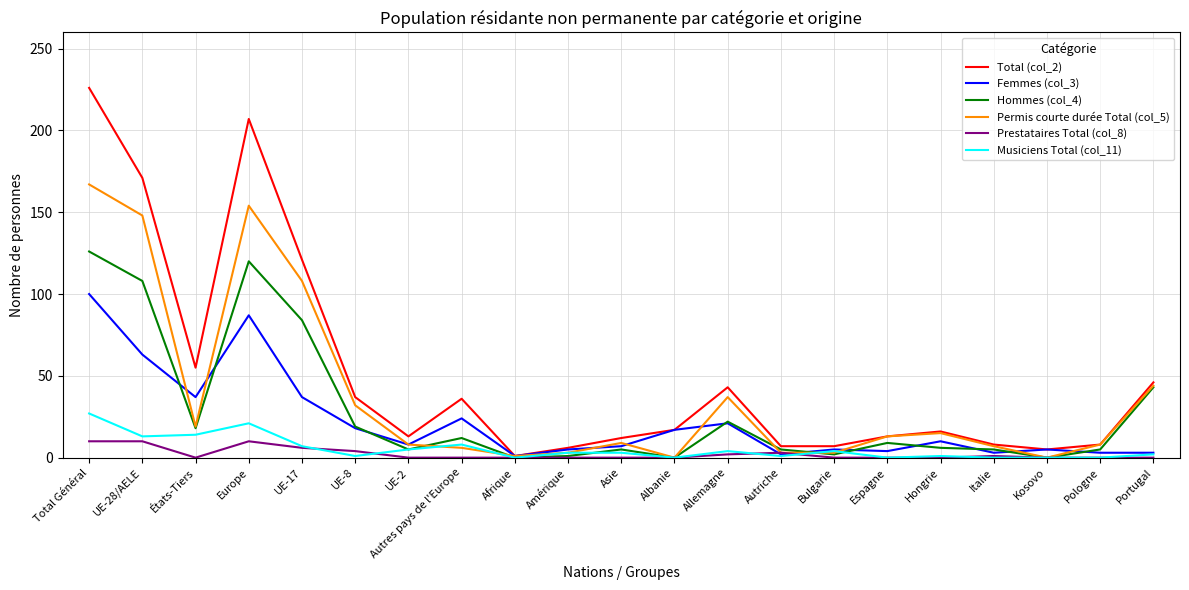

What position from the right is Total Général?

21